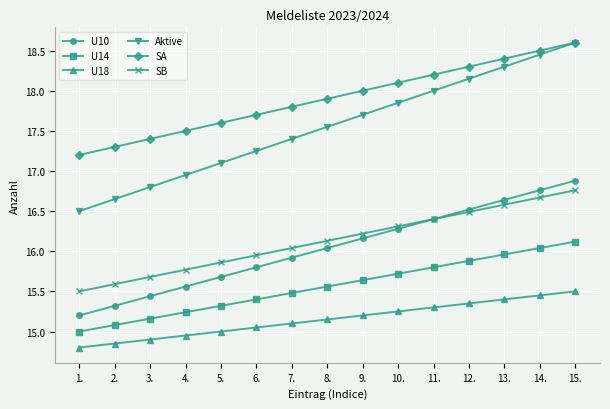

True or false: U14 has a value of 3.7 at 3..

False